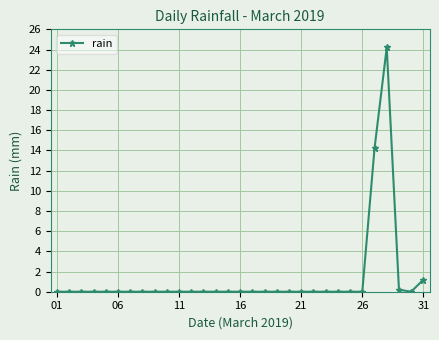

Reading left to right, extract all data points from this chart.

0.0	0.0	0.0	0.0	0.0	0.0	0.0	0.0	0.0	0.0	0.0	0.0	0.0	0.0	0.0	0.0	0.0	0.0	0.0	0.0	0.0	0.0	0.0	0.0	0.0	0.0	14.2	24.2	0.2	0.0	1.2